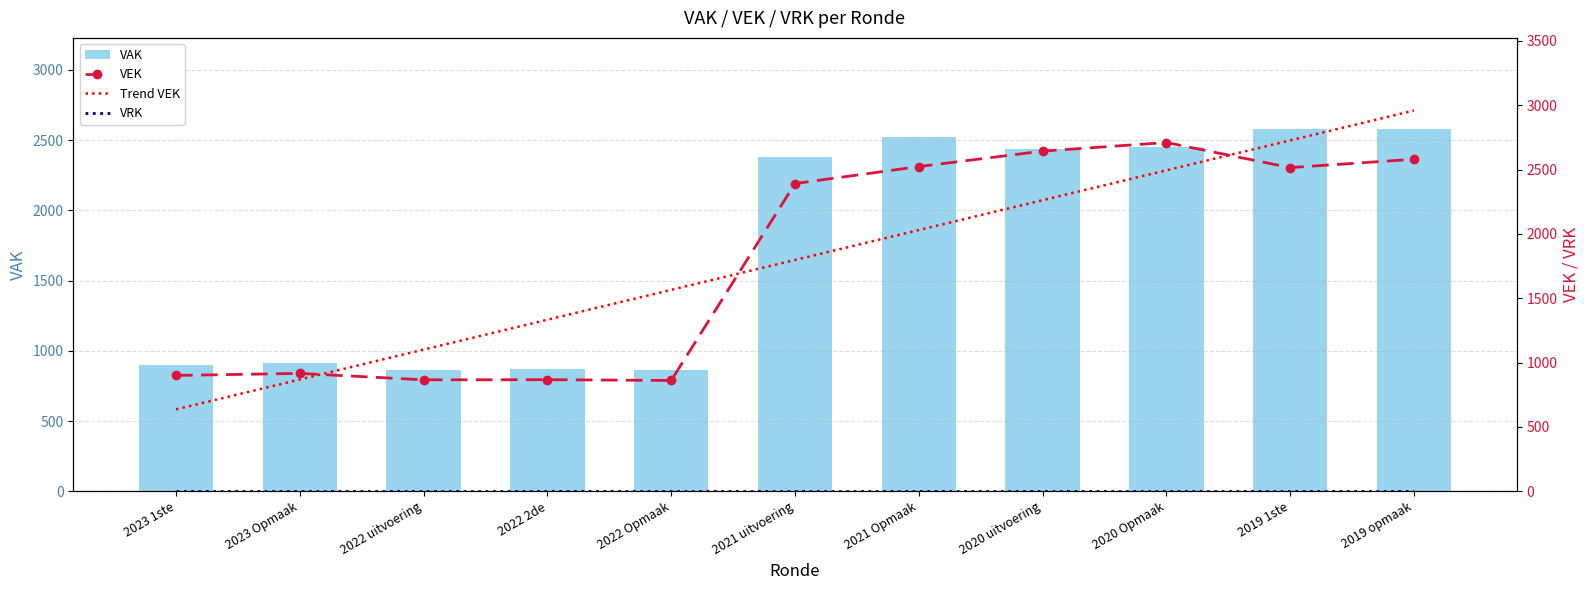

Between 2022 2de and 2019 1ste, which series saw the biggest shift?

VAK